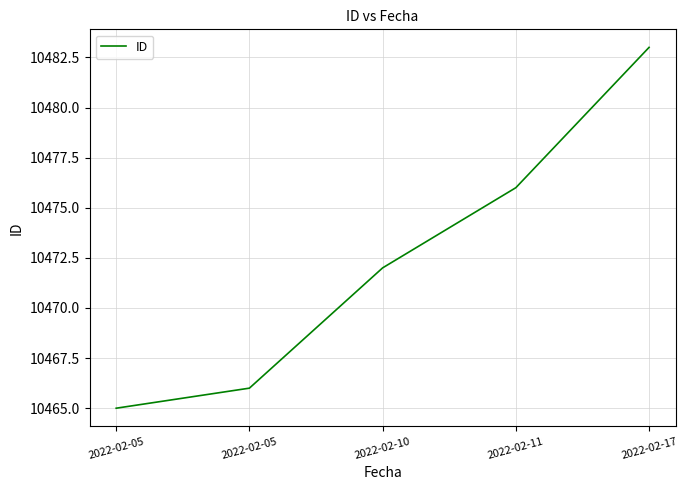

How many lines are shown in the chart?

1